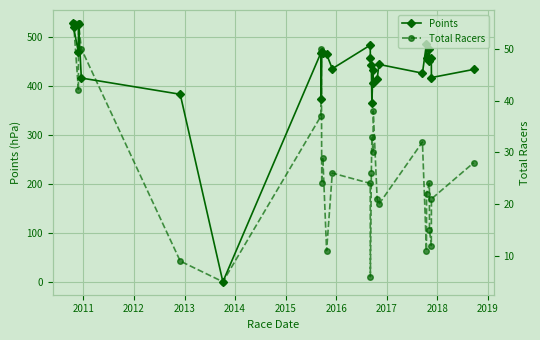

What is the maximum value for Points?

528.0